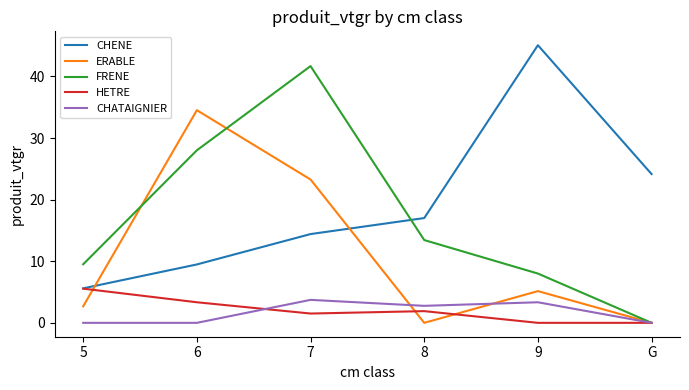

Where do HETRE and ERABLE first cross each other?

5 and 6